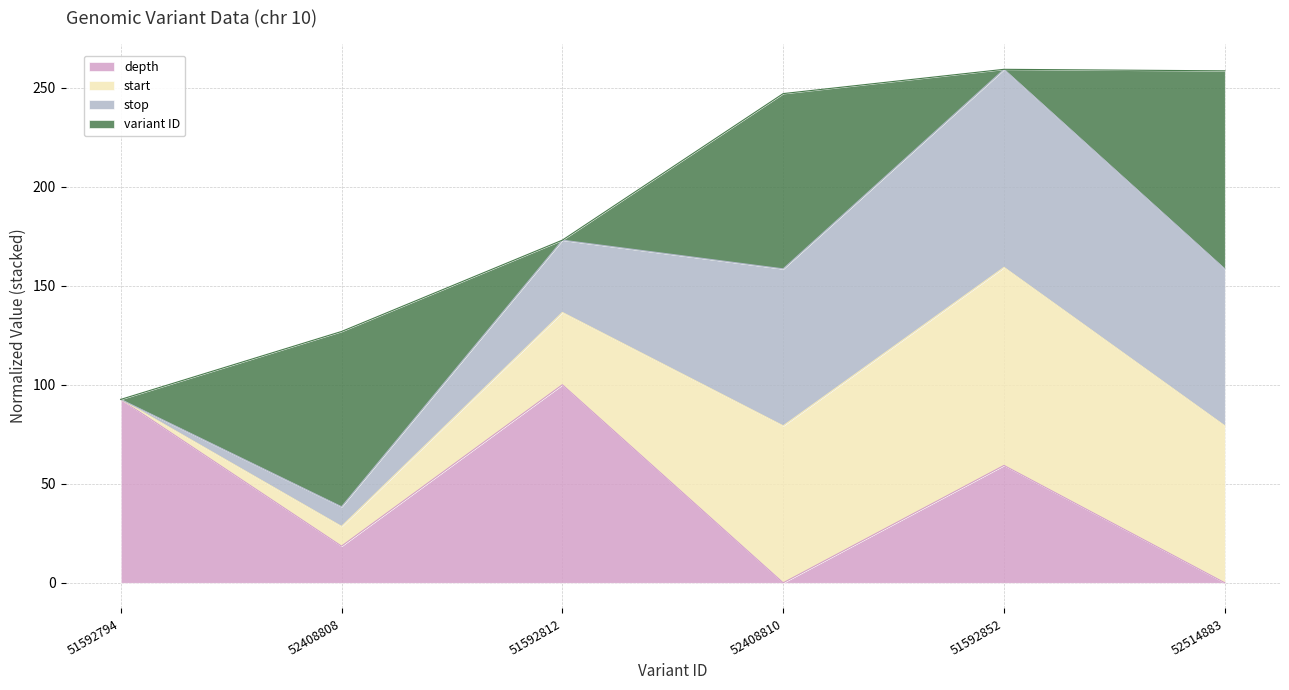

Where is depth nearest to the value 50?

51592852